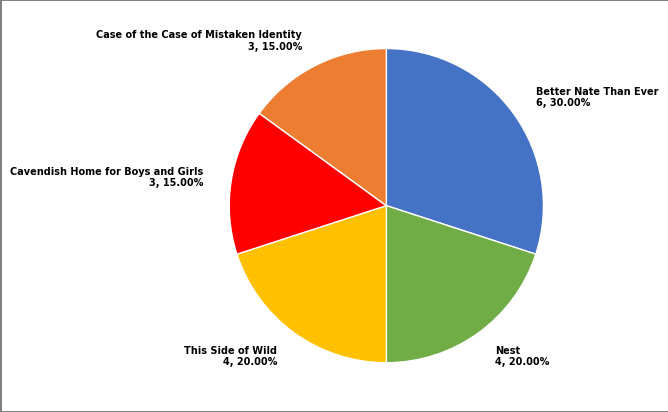

What percentage is the This Side of Wild slice, to the nearest percent?

20%